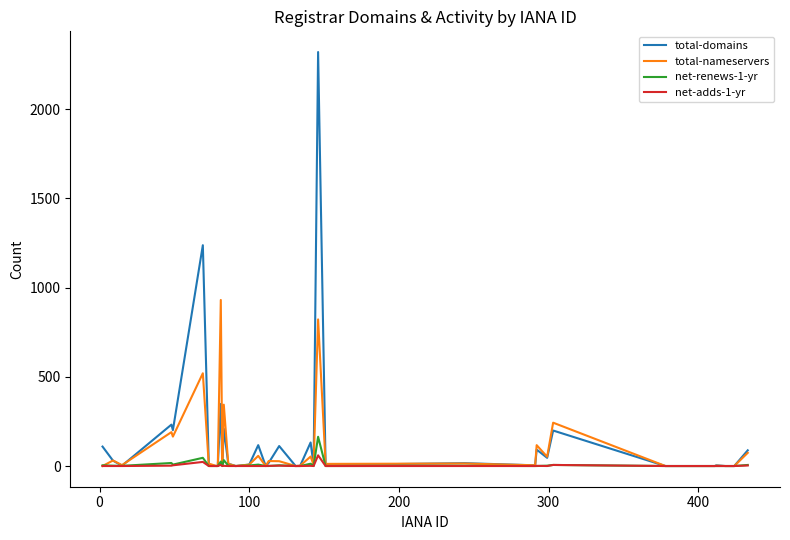

Rank the series by their maximum value, from lowest to highest.

net-adds-1-yr, net-renews-1-yr, total-nameservers, total-domains